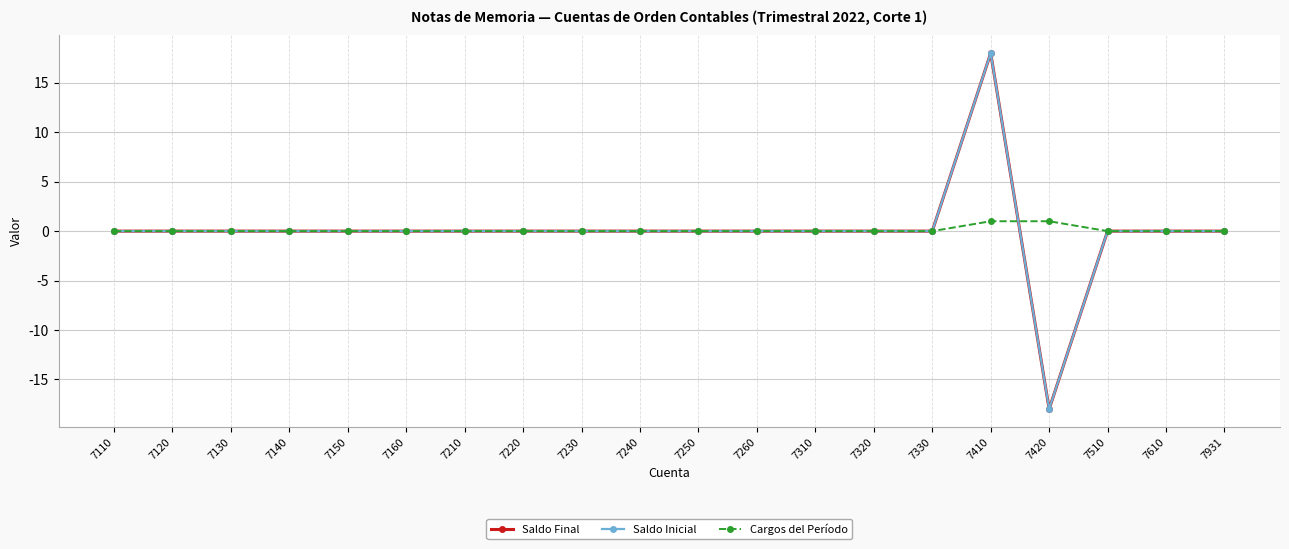

Is this an area chart (filled region under the line)?

No